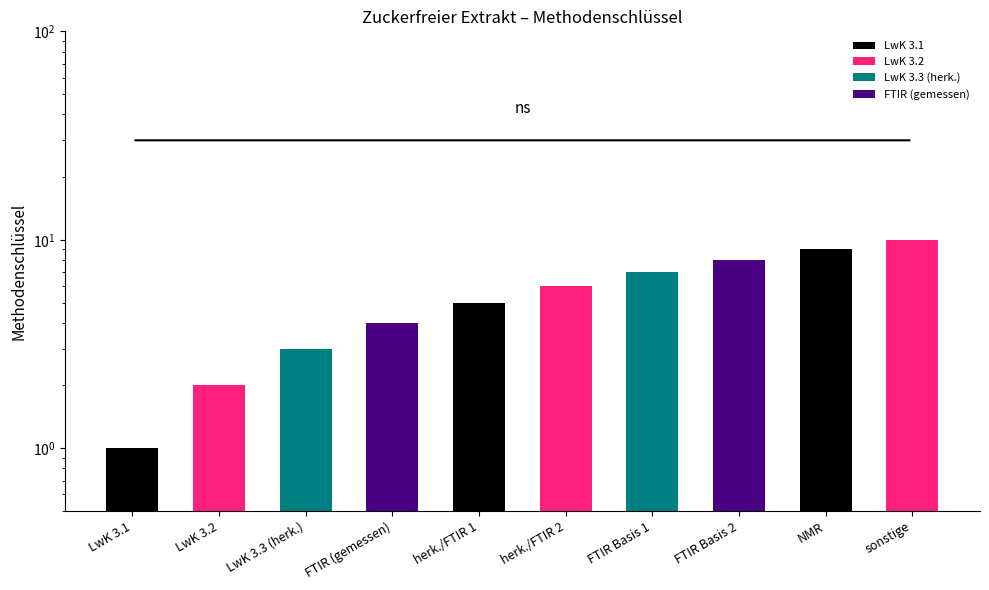

List the labels in order of value, smallest first.

LwK 3.1, LwK 3.2, LwK 3.3 (herk.), FTIR (gemessen), herk./FTIR 1, herk./FTIR 2, FTIR Basis 1, FTIR Basis 2, NMR, sonstige